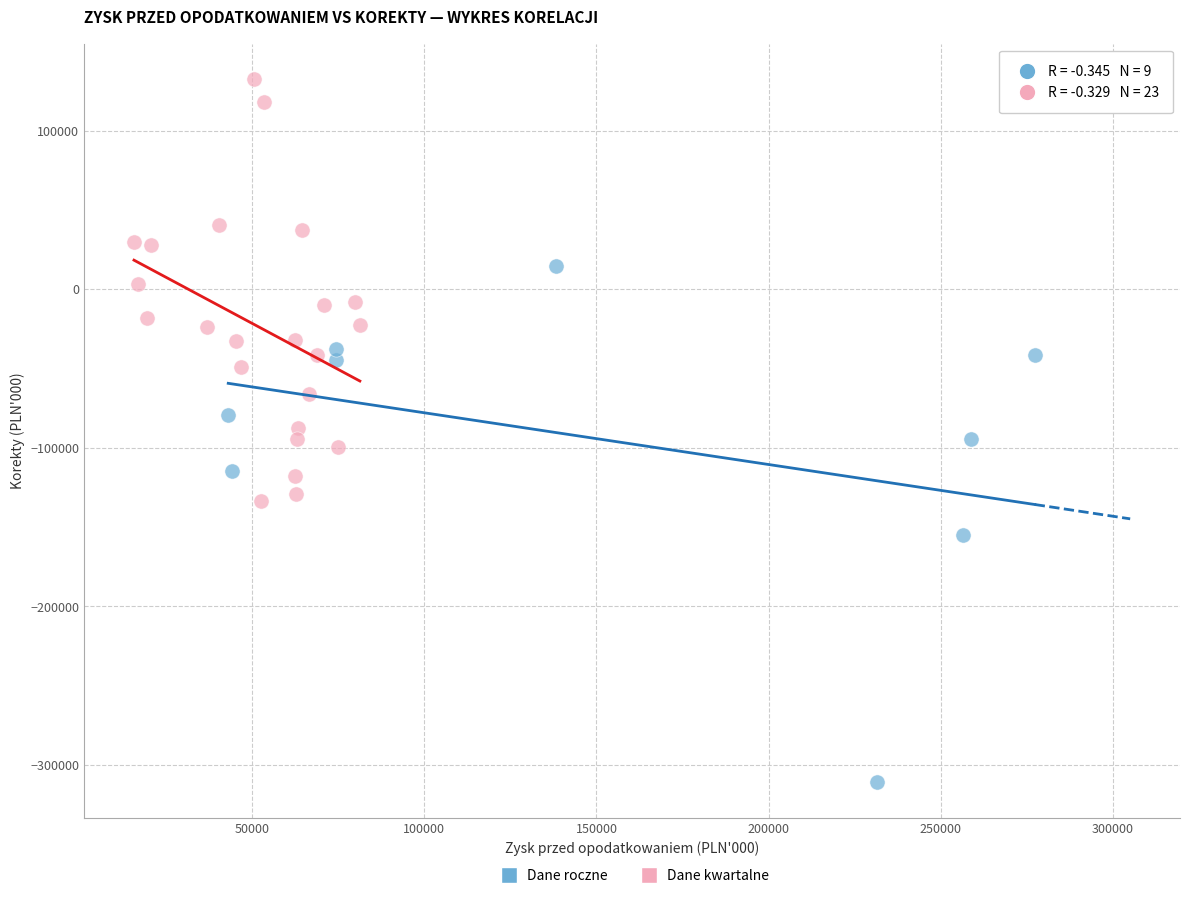

What are all the series names shown in the legend?

Dane roczne, Dane kwartalne